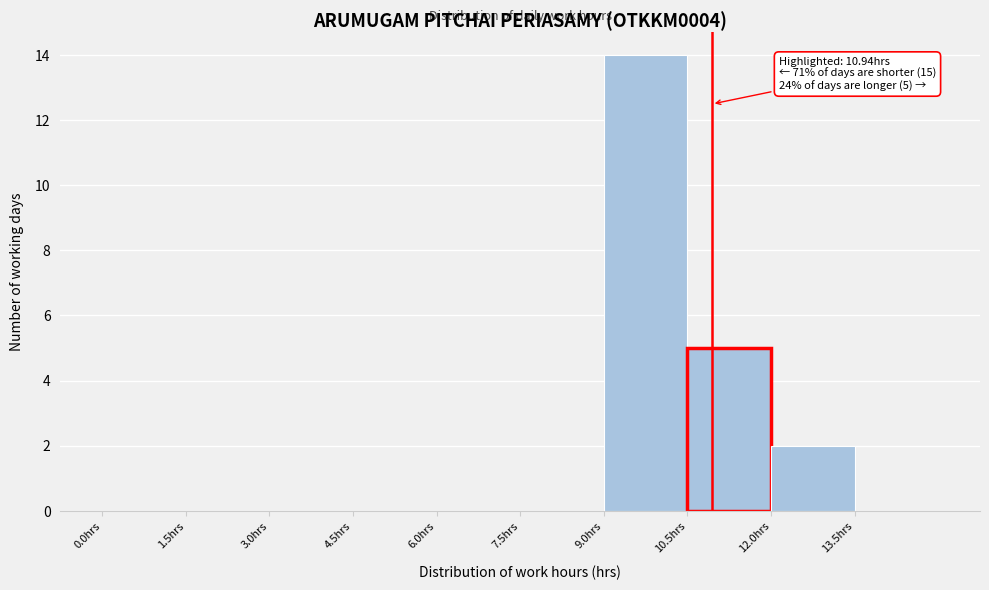

Over which range of the x-axis is the bar tallest?

9.0 to 10.5